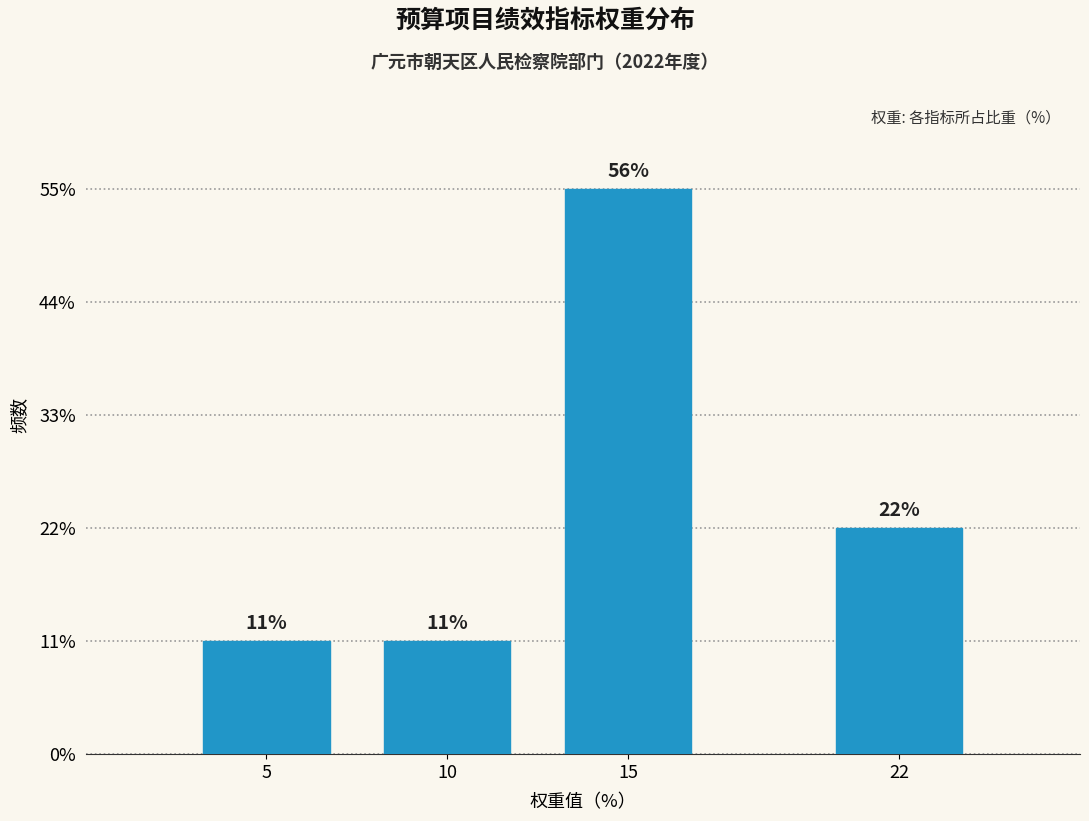

Are the bars horizontal?

No